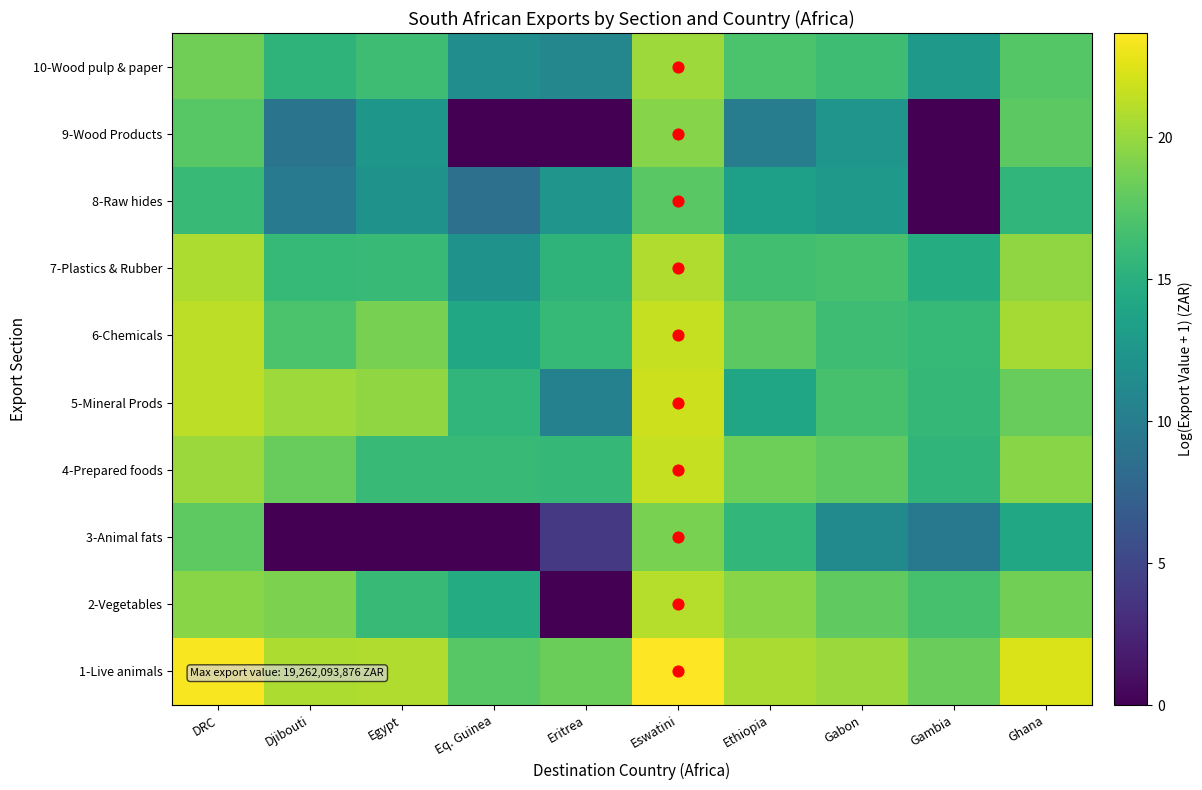

What is the total value across all series at Eswatini?

206.7